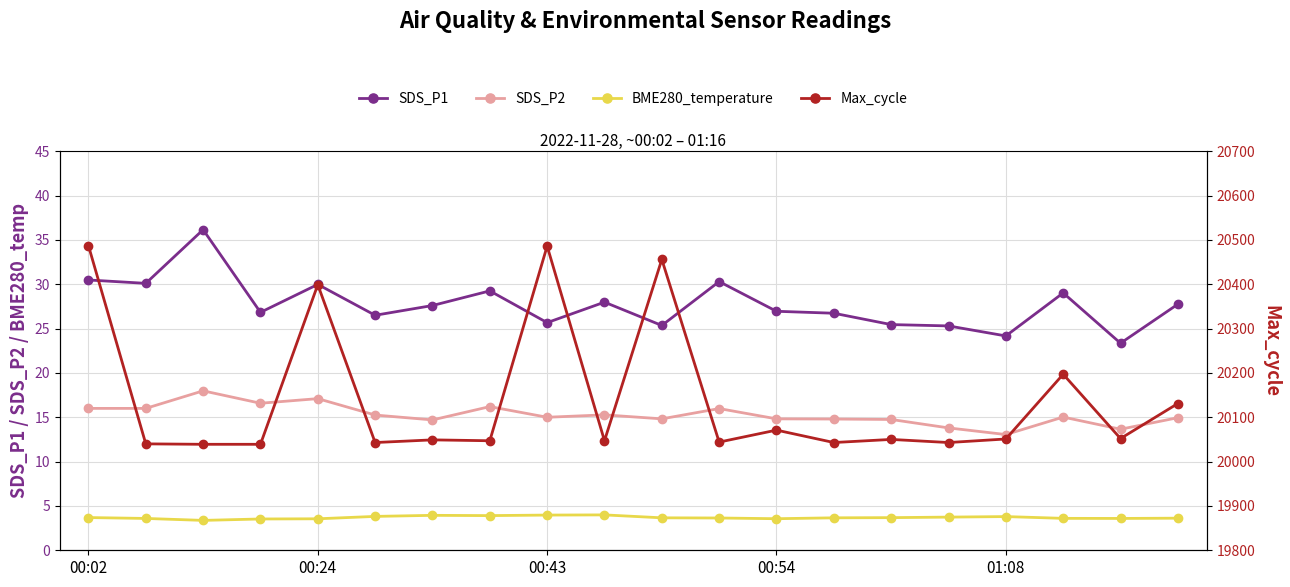

What is the sum of the SDS_P1 values at 17 and 6?

56.6